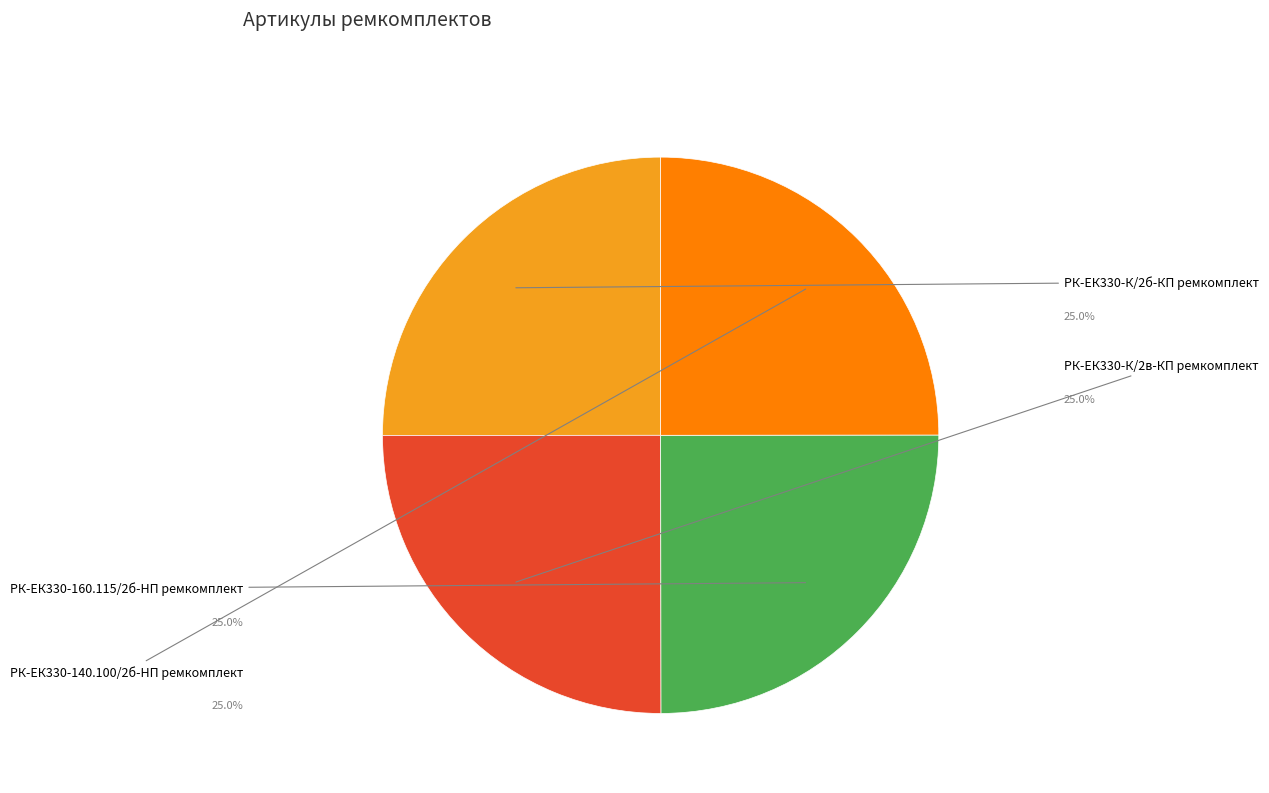

Count the number of slices in the pie.

4